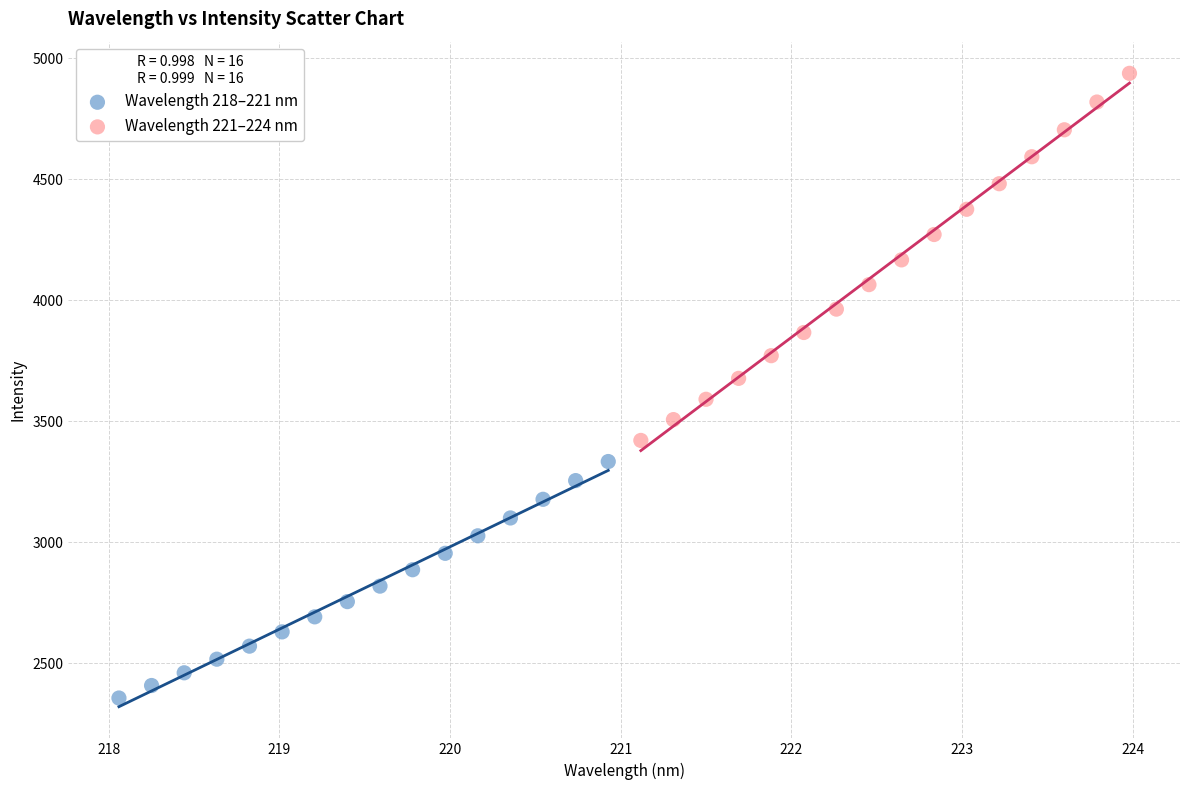

Which series contains the lowest Y value?

Wavelength 218–221 nm